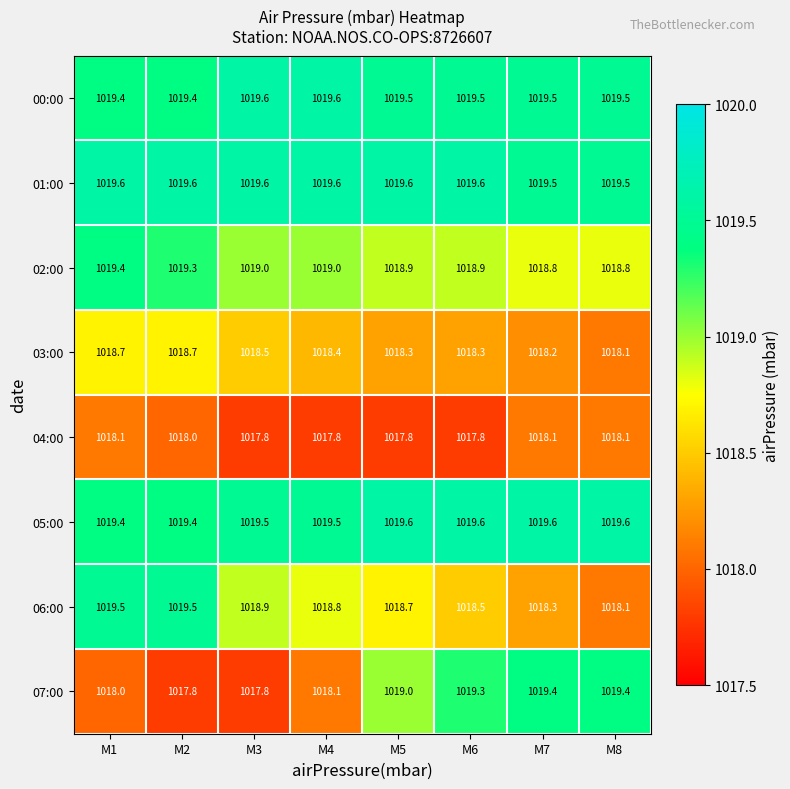

Is it true that 07:00 equals 1018.1 at M4?

True